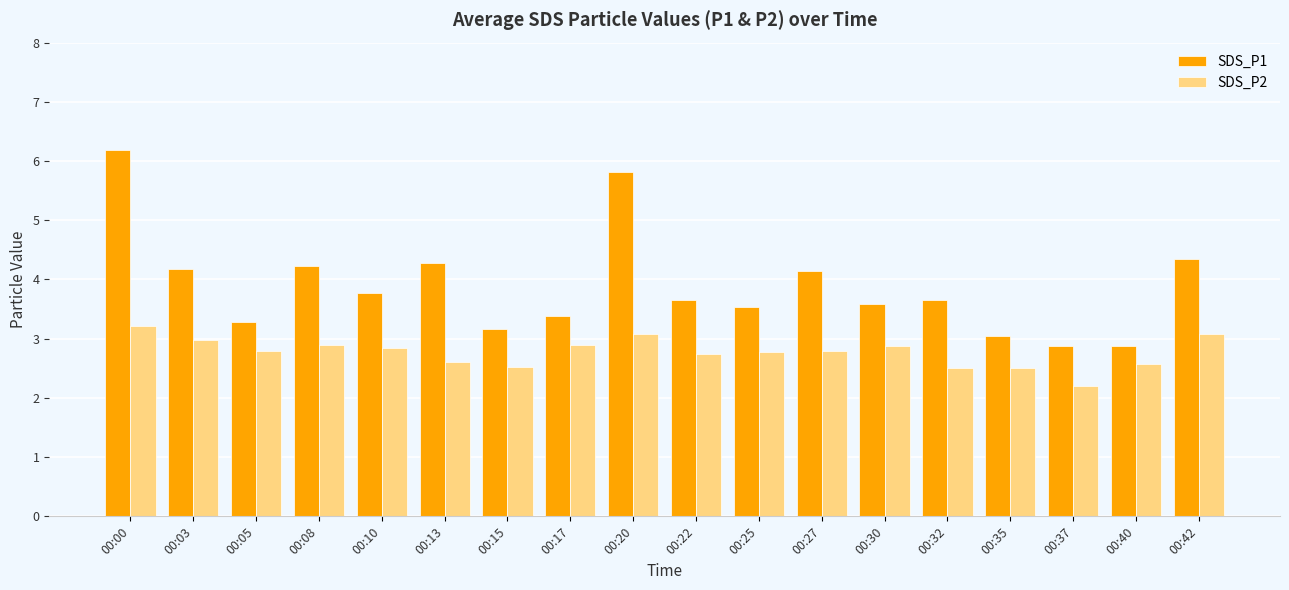

What is the spread (max minus min) of values at 00:05?

0.5